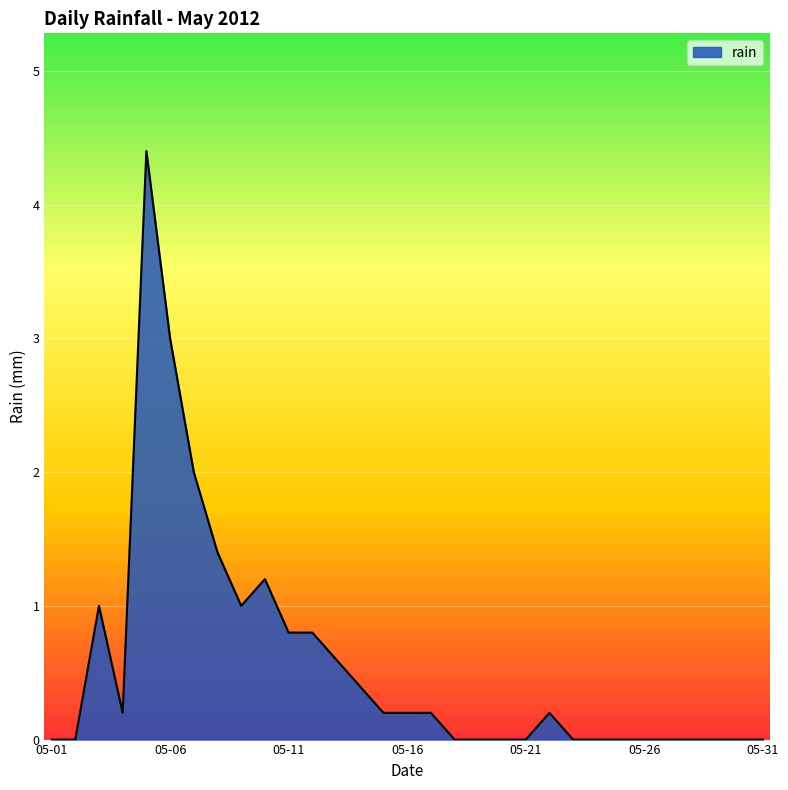

What is the greatest value displayed?

4.4